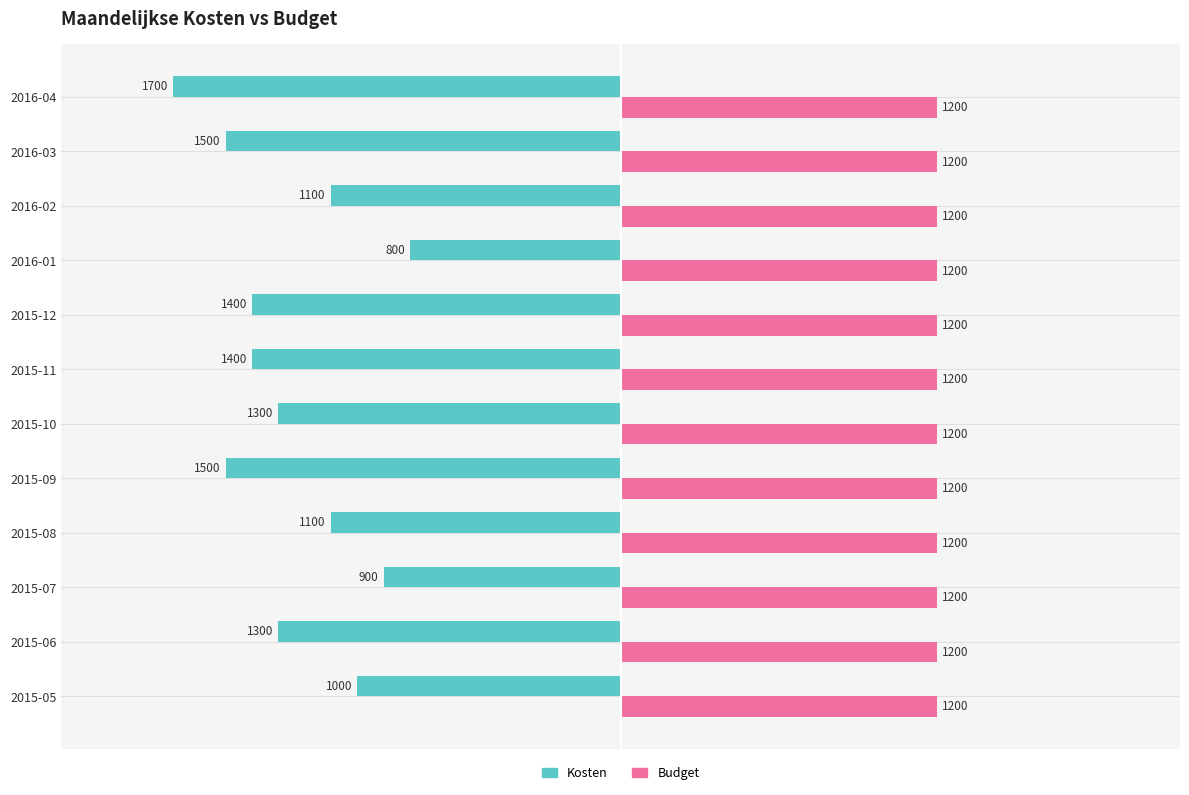

What is the average value of the Budget series?

1200